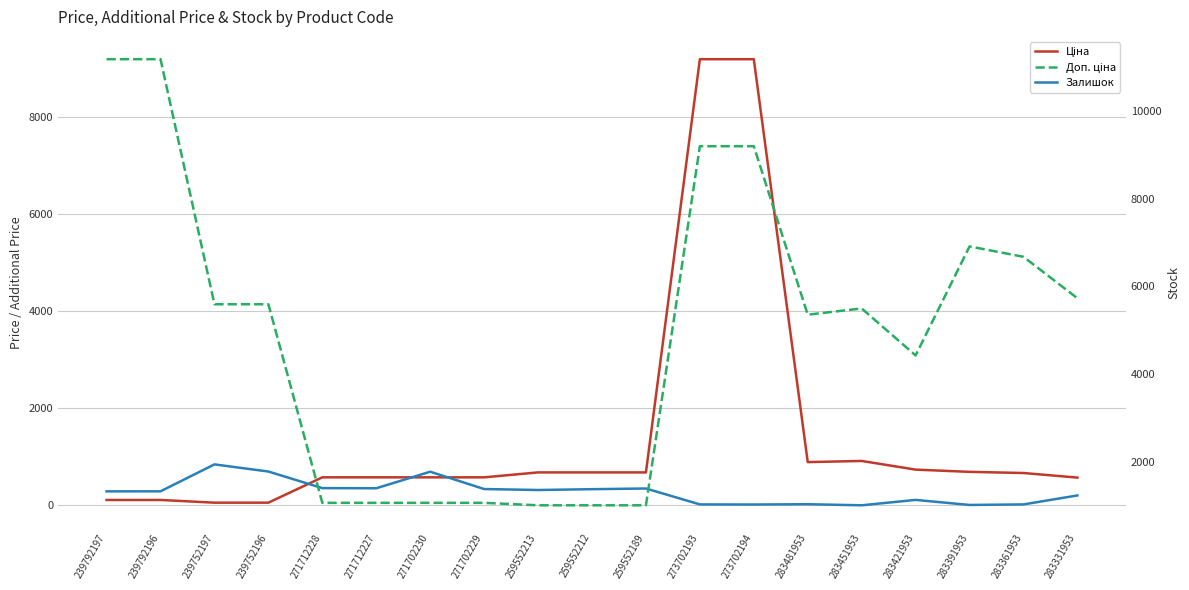

At which label does Ціна reach its peak?

273702193